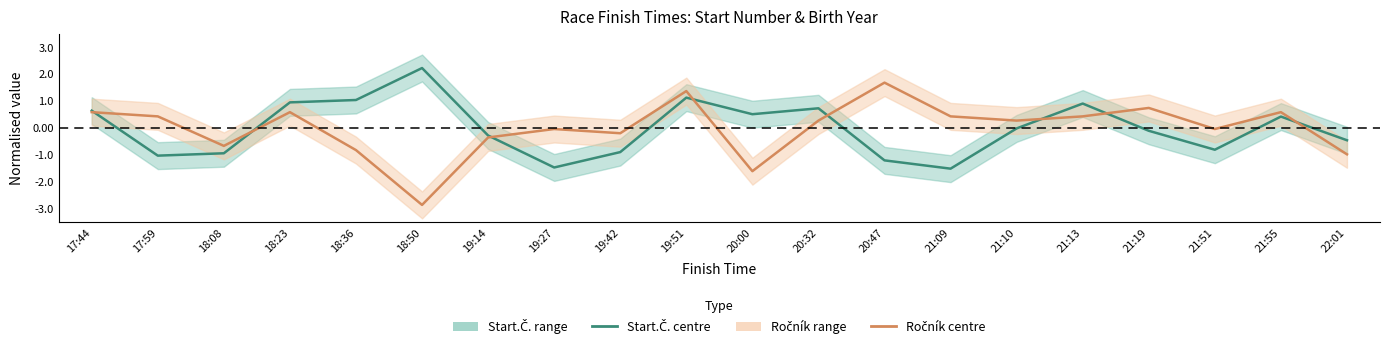

Where is the first local minimum for Ročník?

18:08